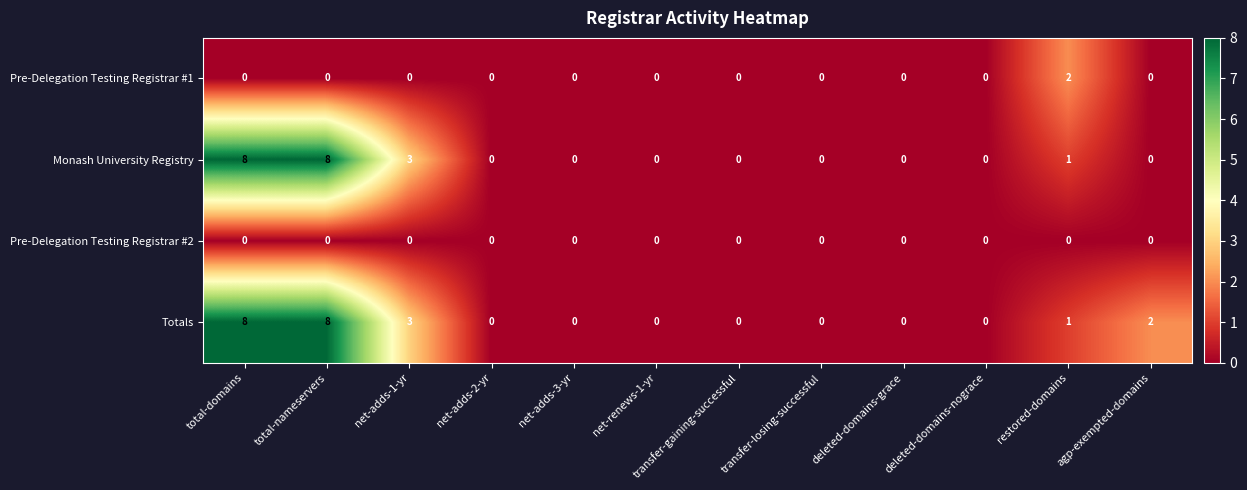

The Monash University Registry series shows -3 at deleted-domains-nograce. True or false?

False